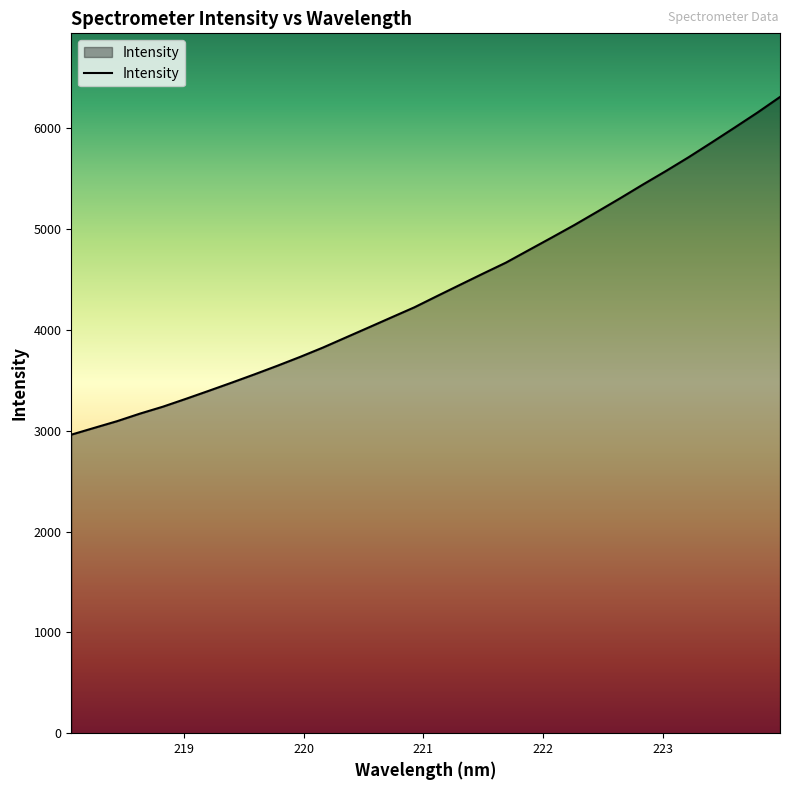

What is the sum of all values?

141080.6